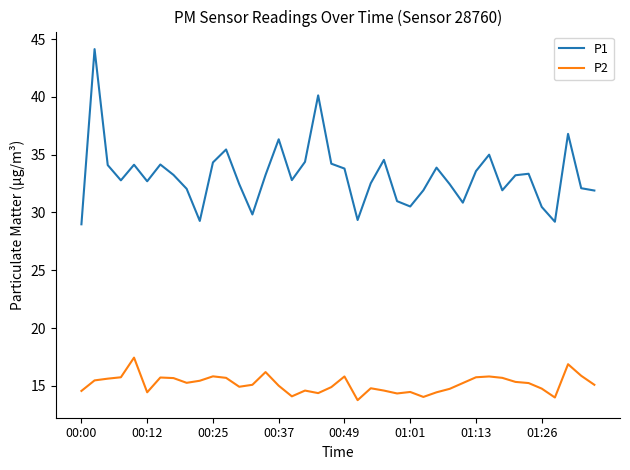

In P2, how many points are higher than both neighbors (excluding endpoints)?

10